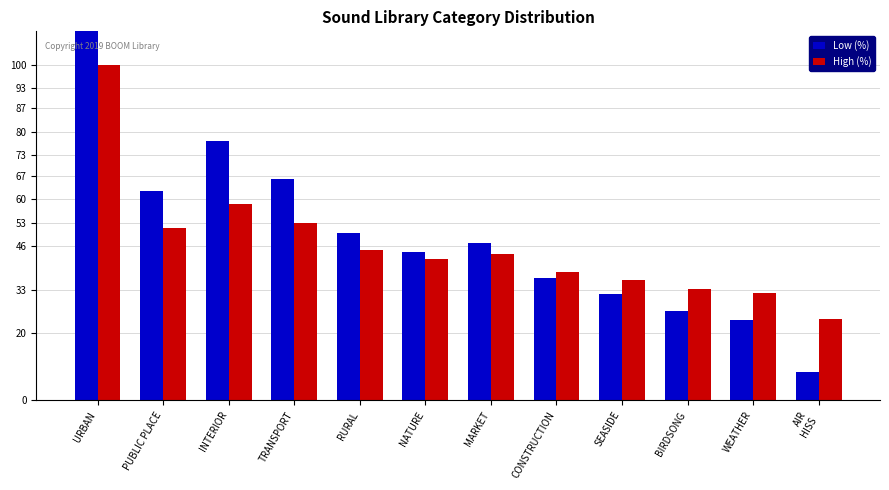

What is the label of the 5th bar from the right?

CONSTRUCTION